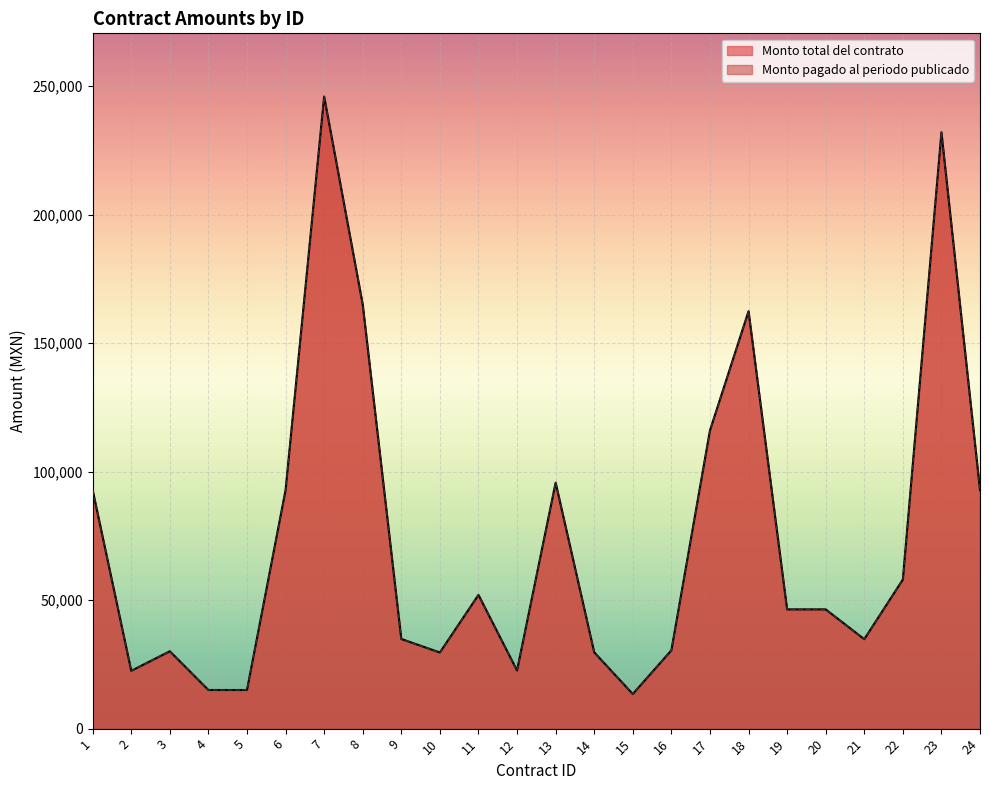

What is the difference between the maximum and minimum values in the Monto pagado al periodo publicado series?

232446.6